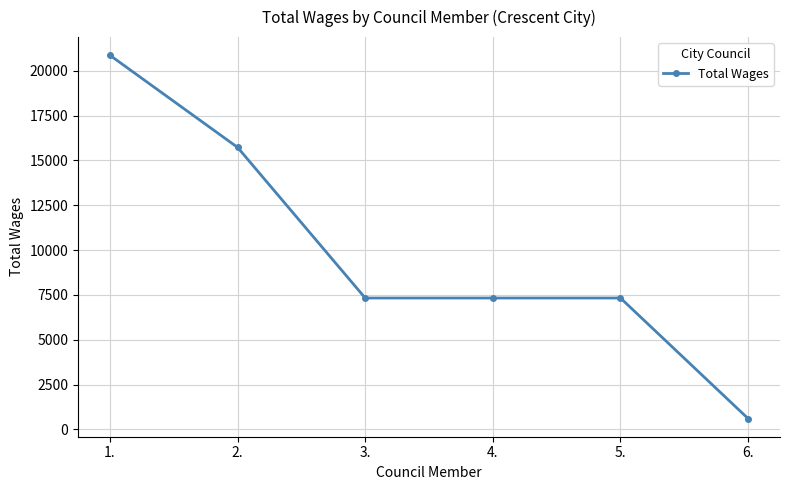

Reading left to right, extract all data points from this chart.

1.=20866	2.=15731	3.=7331	4.=7331	5.=7331	6.=610